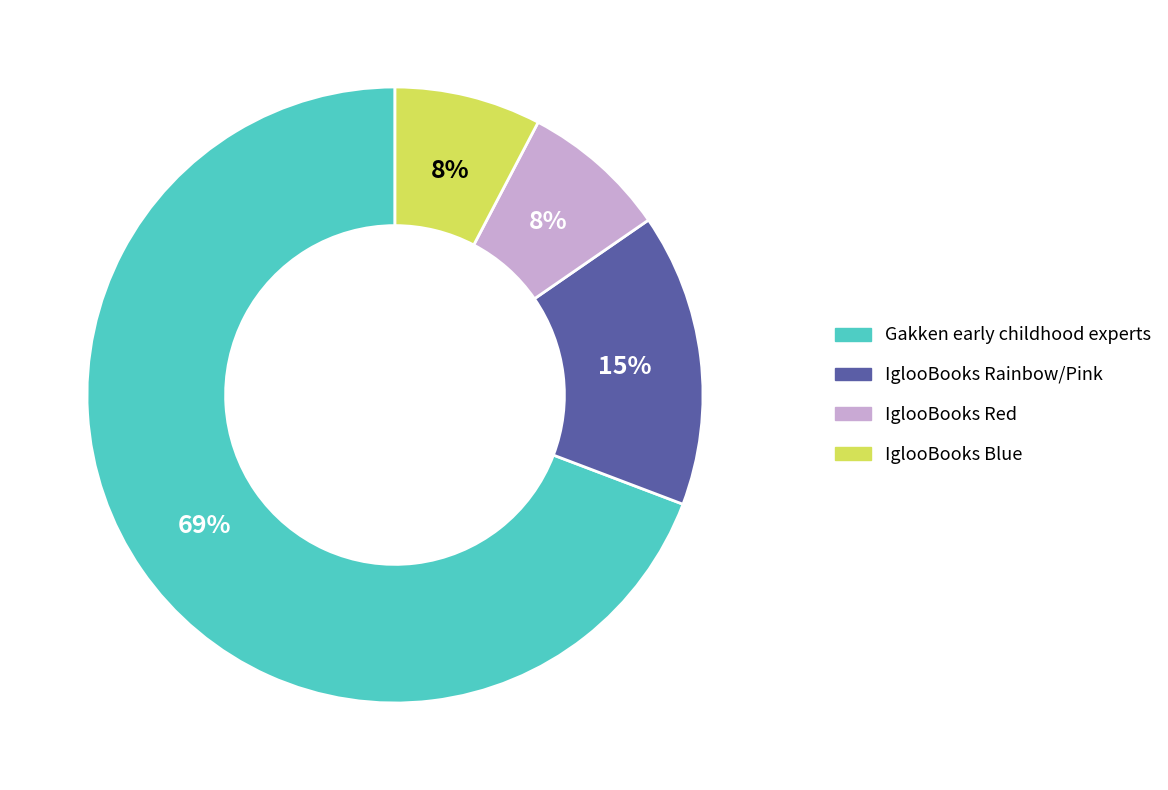

Does any single category account for the majority?

Yes